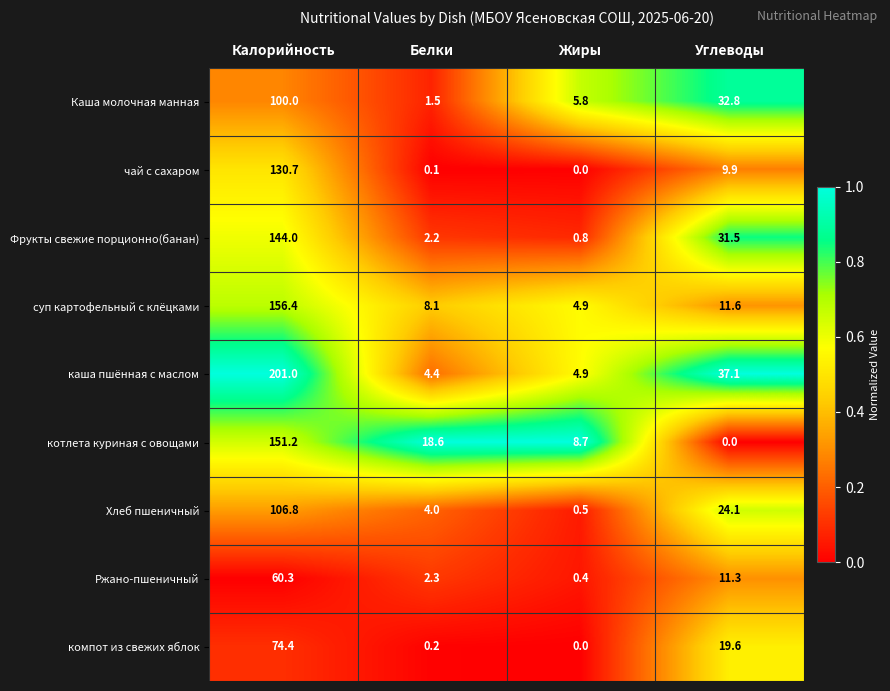

What is the difference between the second highest and second lowest values in the суп картофельный с клёцками series?

3.5